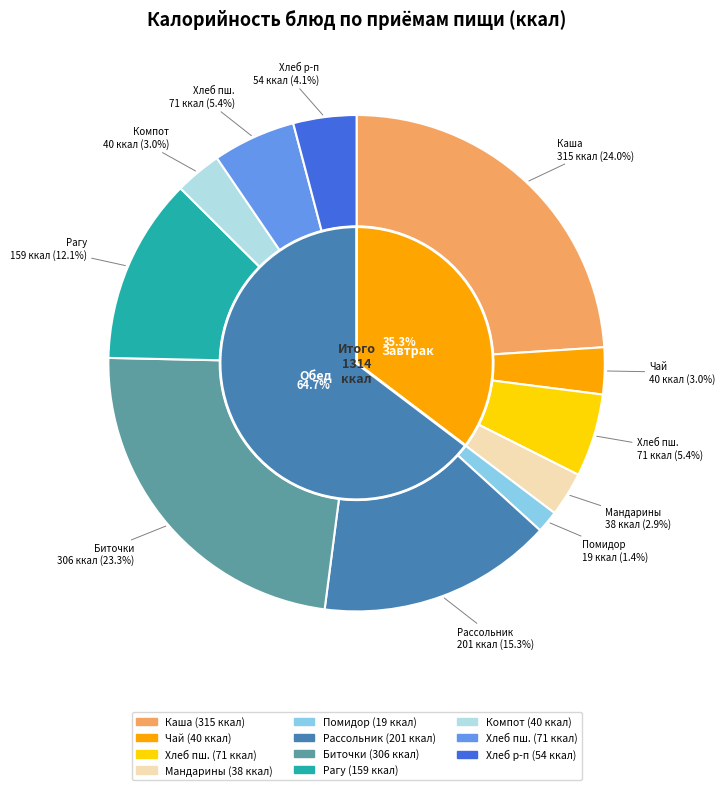

To the nearest percent, what is the difference between the Мандарины and Хлеб ржано-пшеничный slice percentages?

1%